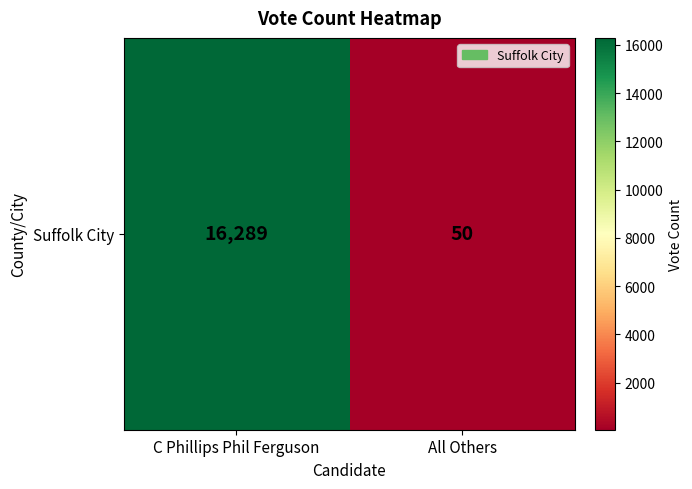

The value at All Others is 83. True or false?

False